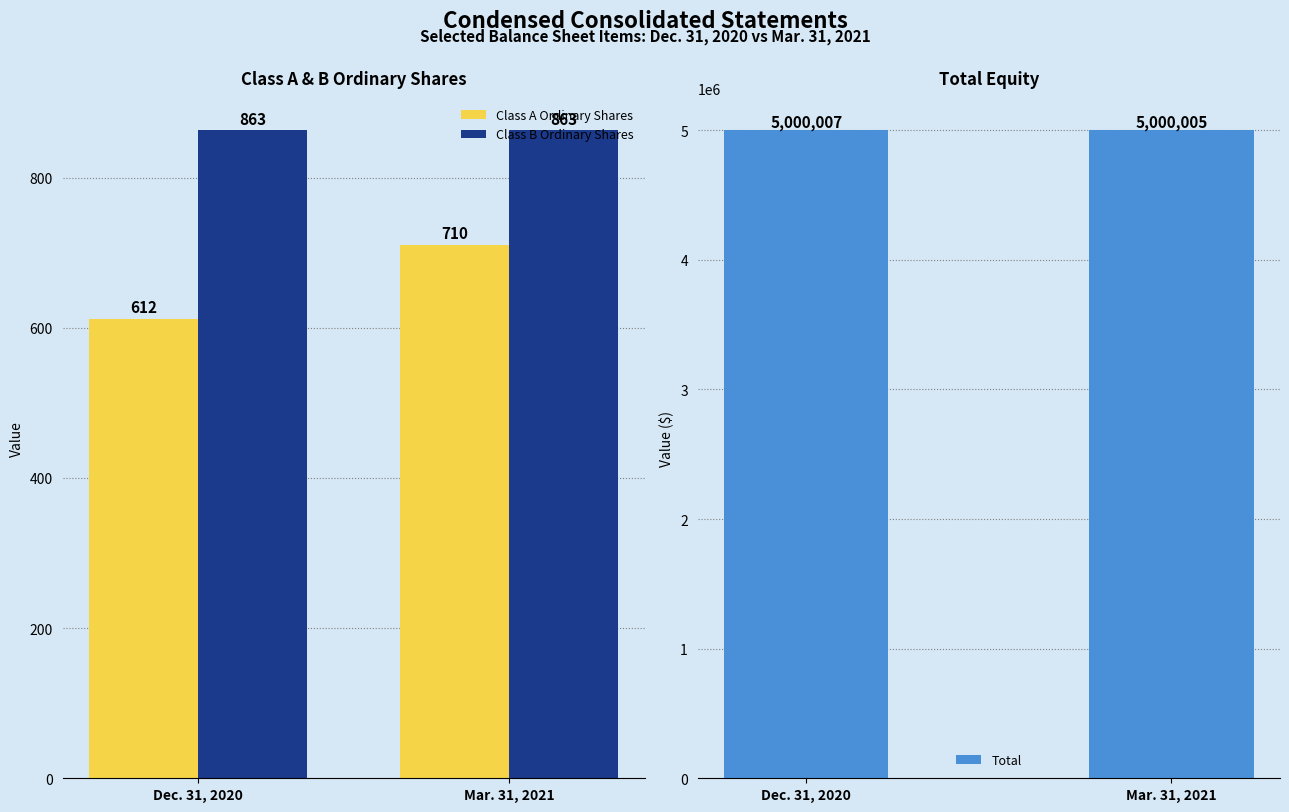

True or false: Class A Ordinary Shares has a value of 612 at Dec. 31, 2020.

True